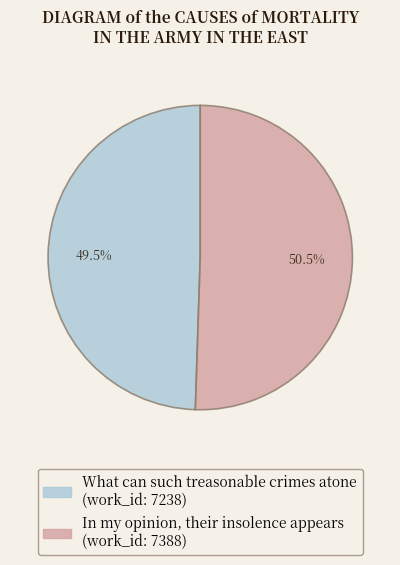

To the nearest percent, what is the difference between the What can such treasonable crimes atone and In my opinion, their insolence appears slice percentages?

1%